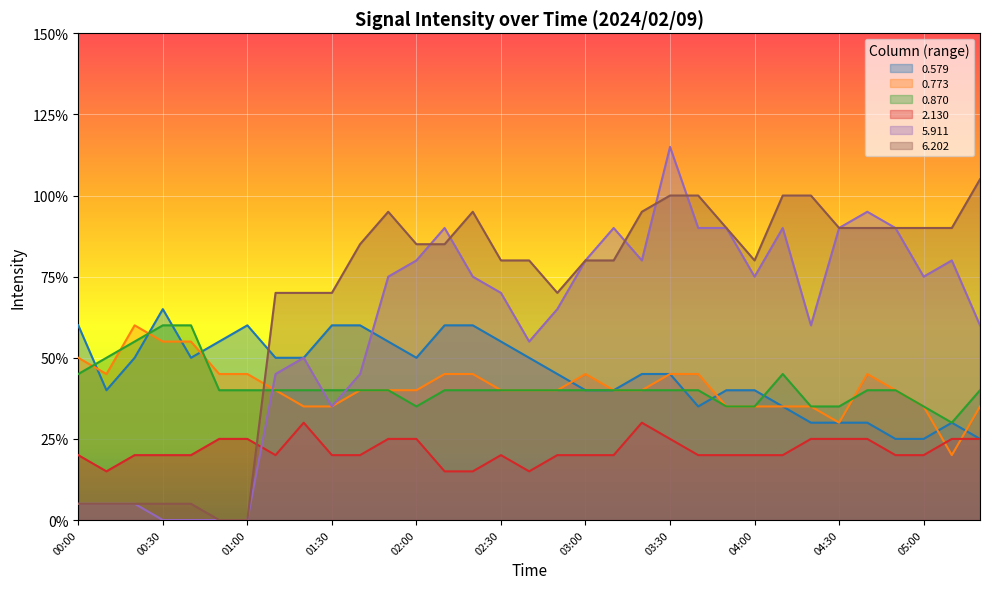

Rank the series by their maximum value, from lowest to highest.

2.130, 0.773, 0.870, 0.579, 6.202, 5.911